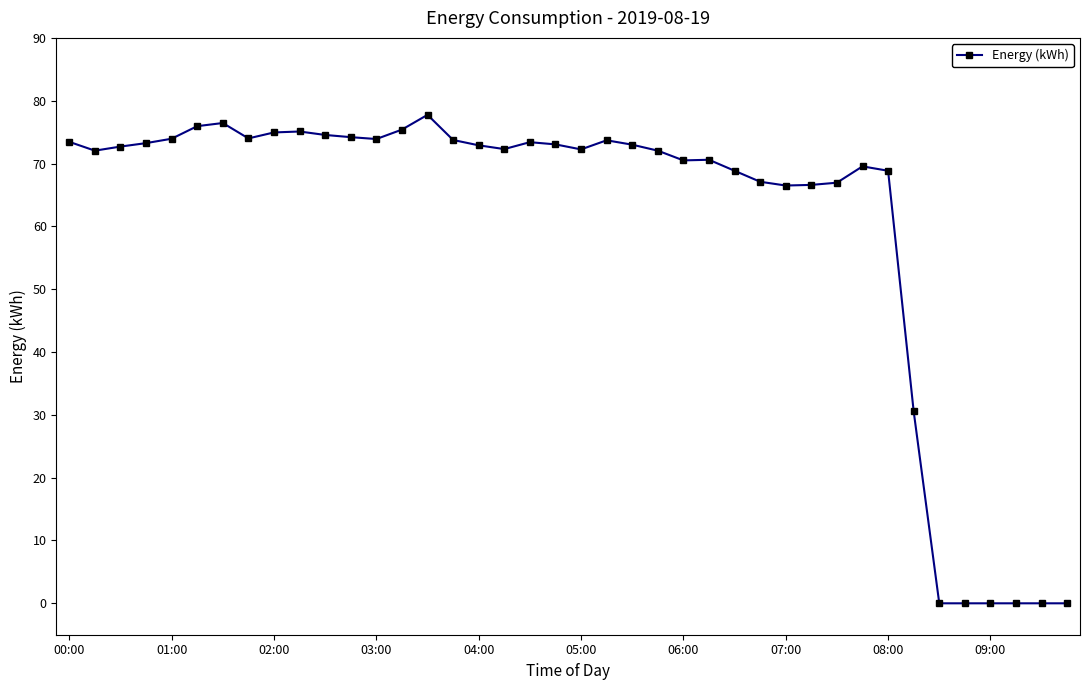

What is the greatest value displayed?

77.8